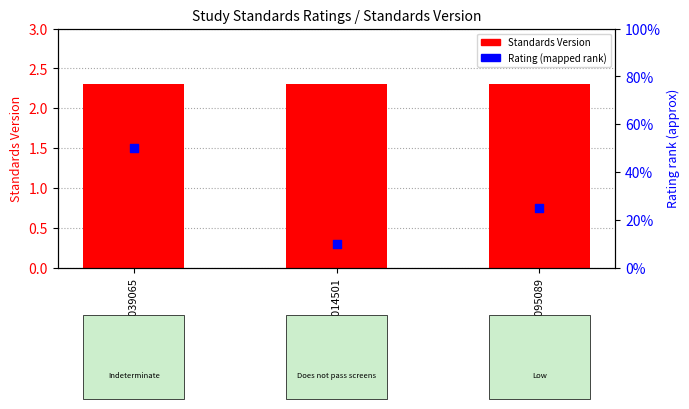

What are all the series names shown in the legend?

Standards Version, Rating (mapped rank)